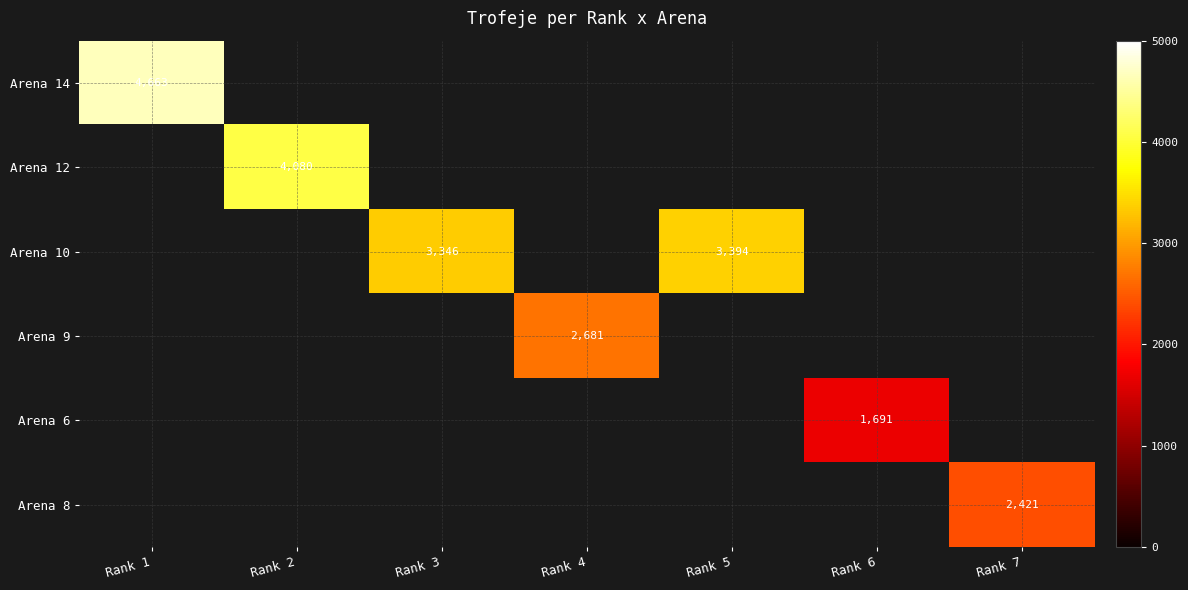

The Arena 8 series shows 1437 at Rank 7. True or false?

False